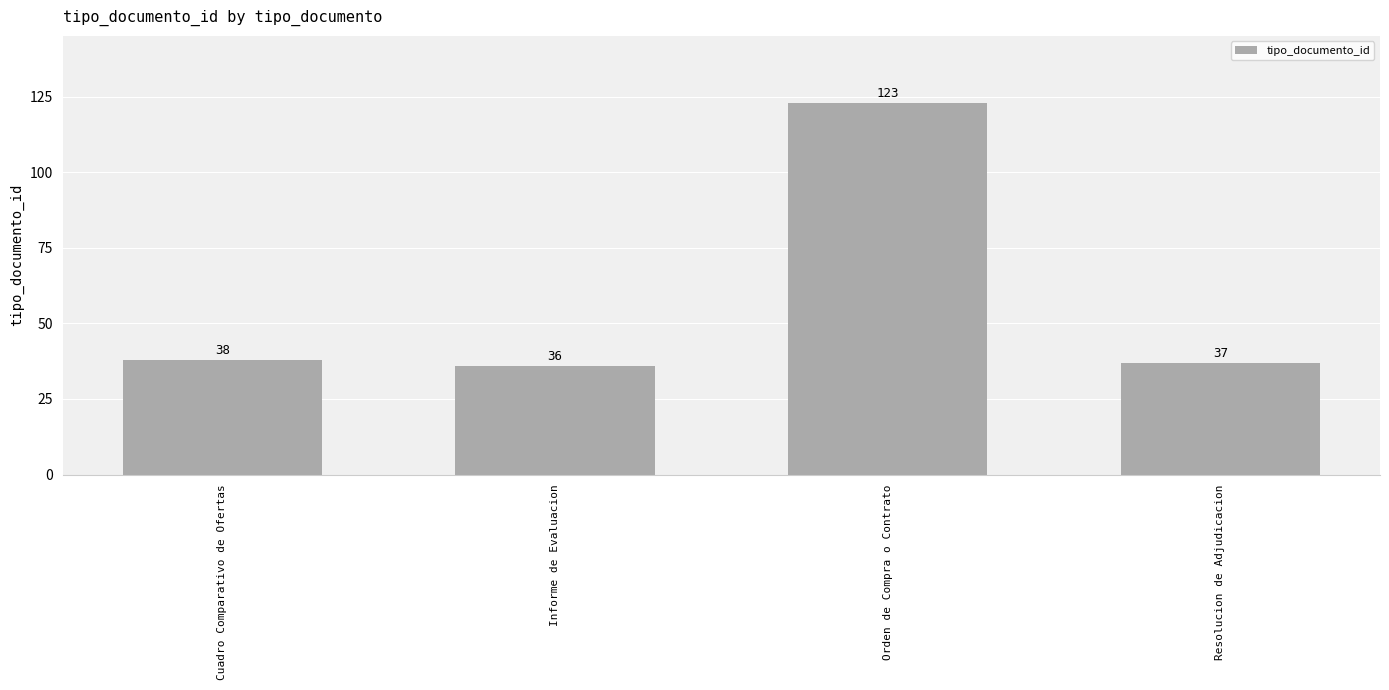

Rank the categories by value from highest to lowest.

Orden de Compra o Contrato, Cuadro Comparativo de Ofertas, Resolucion de Adjudicacion, Informe de Evaluacion